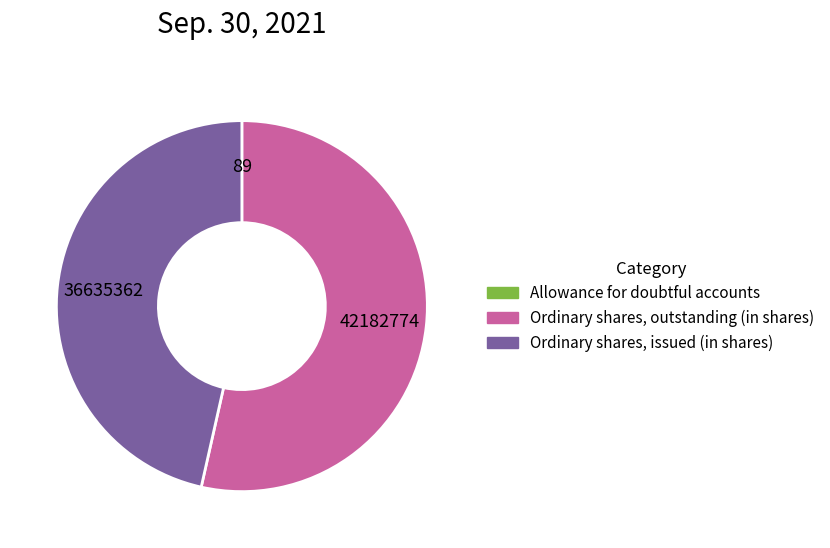

Is there a majority slice in this chart?

Yes